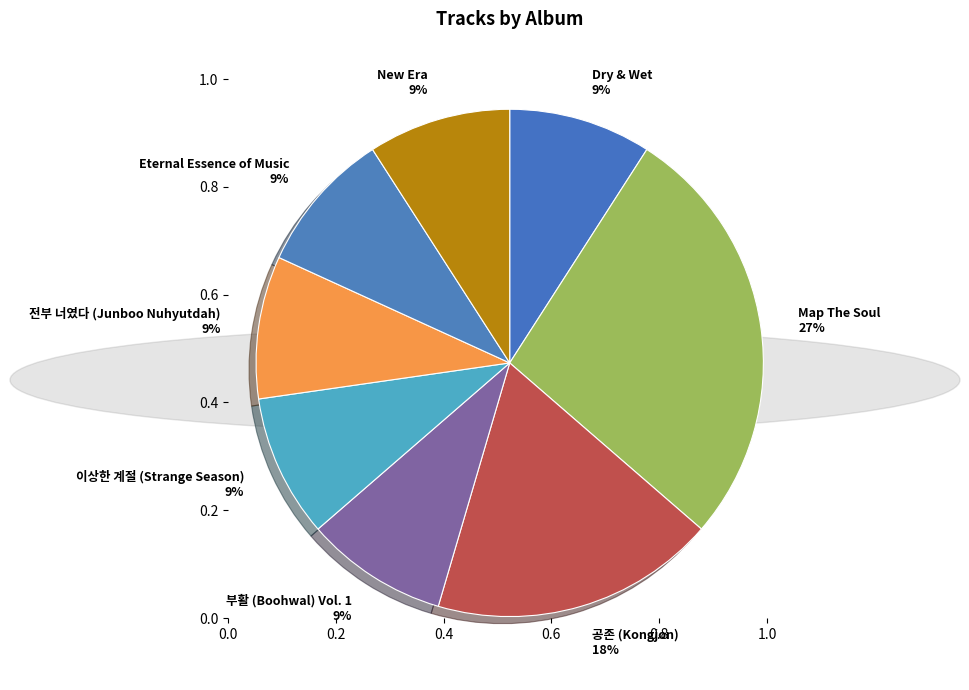

Which category has the biggest portion of the pie?

Map The Soul